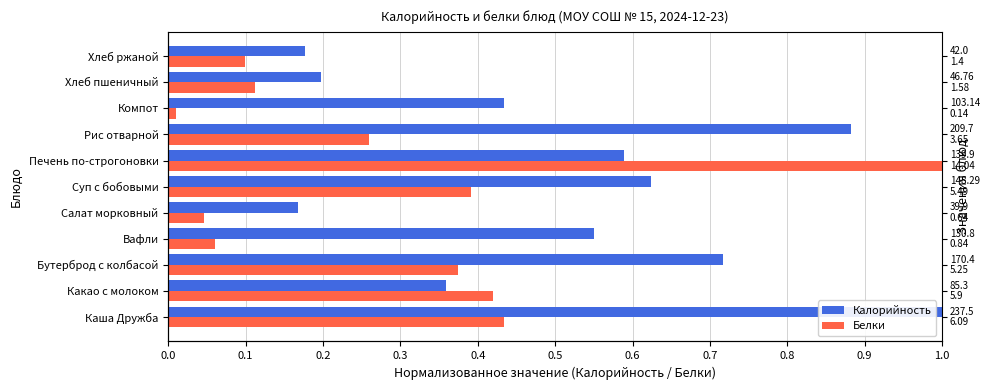

Which series has the largest total across all categories?

Калорийность